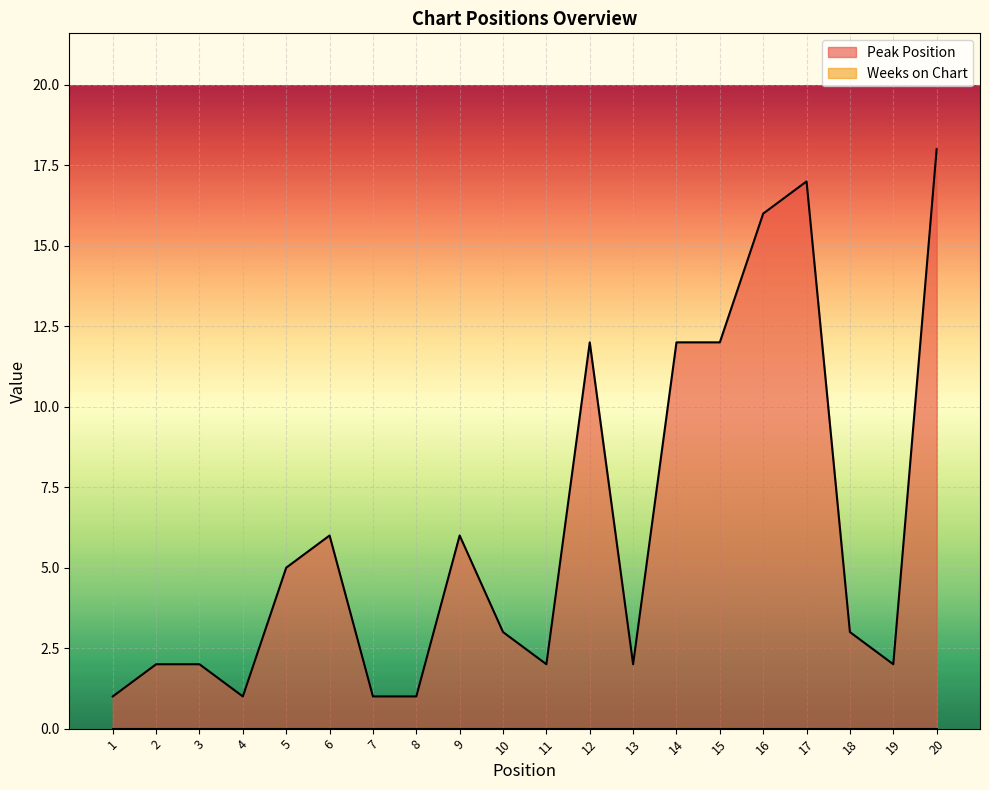

What is the approximate value at 12?

12